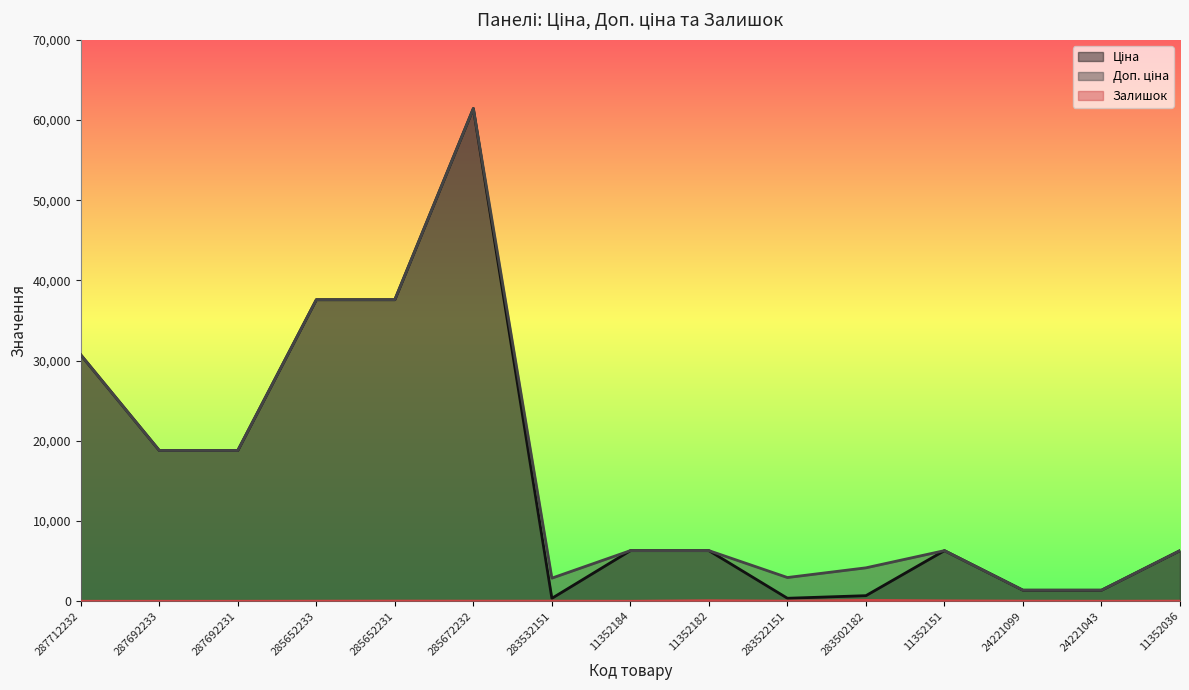

Where is Доп. ціна nearest to the value 31404?

287712232